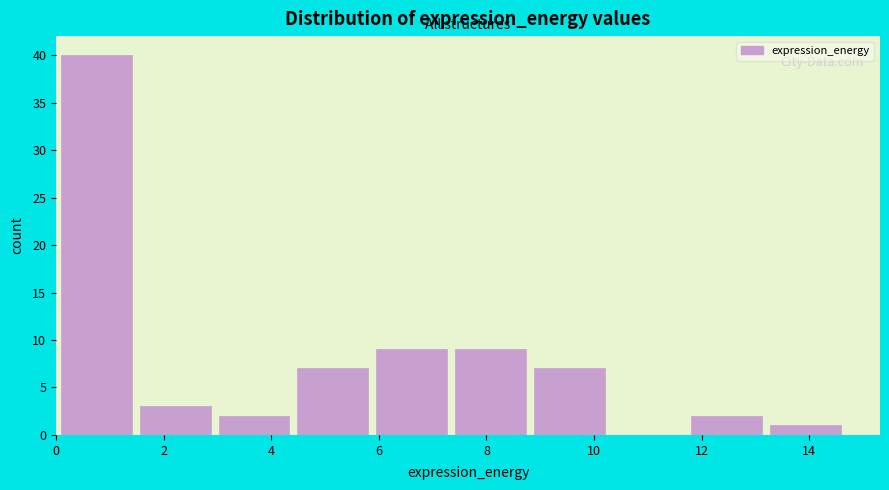

Reading left to right, transcribe this chart: for each bar, give the range it covers on the x-axis and its height. Neither the bar edges nor the heights are printed on the chart, so give them approximately, as read against the axes.

0.0 to 1.4: 40
1.4 to 3.0: 3
3.0 to 4.4: 2
4.4 to 5.8: 7
5.8 to 7.4: 9
7.4 to 8.8: 9
8.8 to 10.2: 7
10.2 to 11.8: 0
11.8 to 13.2: 2
13.2 to 14.6: 1